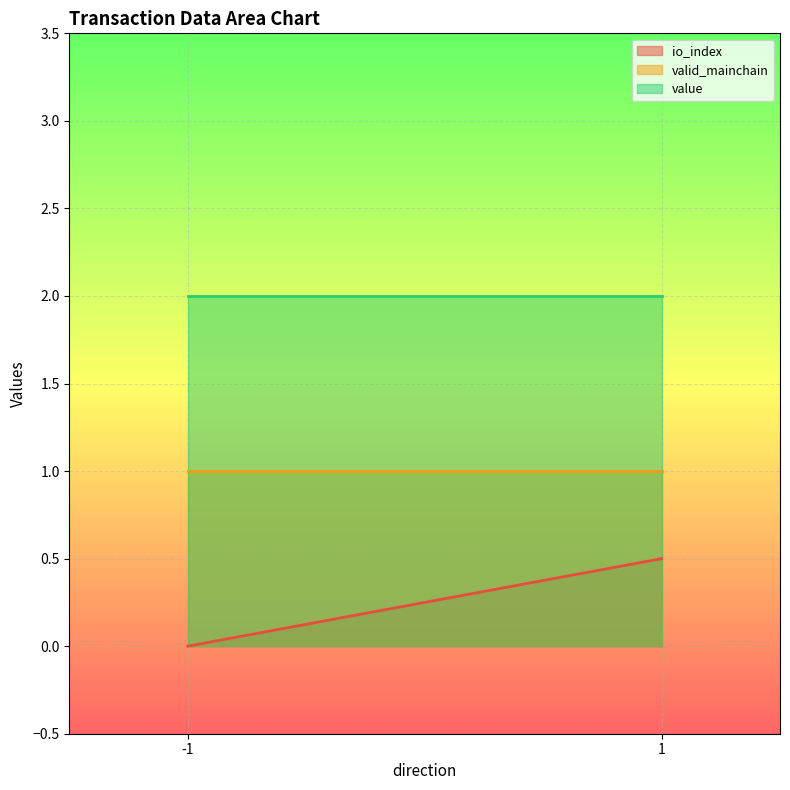

At how many categories does at least one series exceed 1?

2